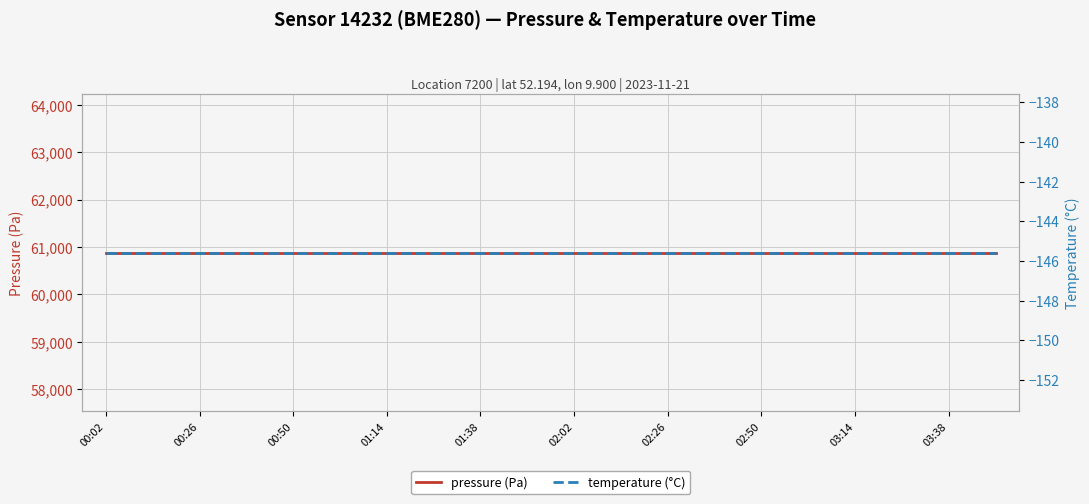

True or false: temperature (°C) and pressure (Pa) cross at least once.

False